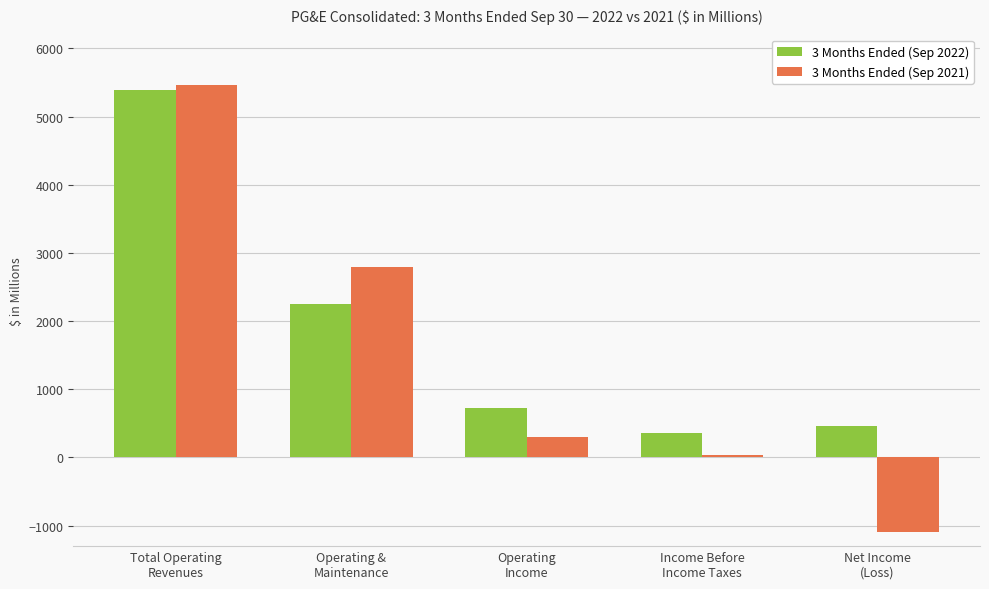

How many values in the 3 Months Ended (Sep 2021) series are below 304?

2